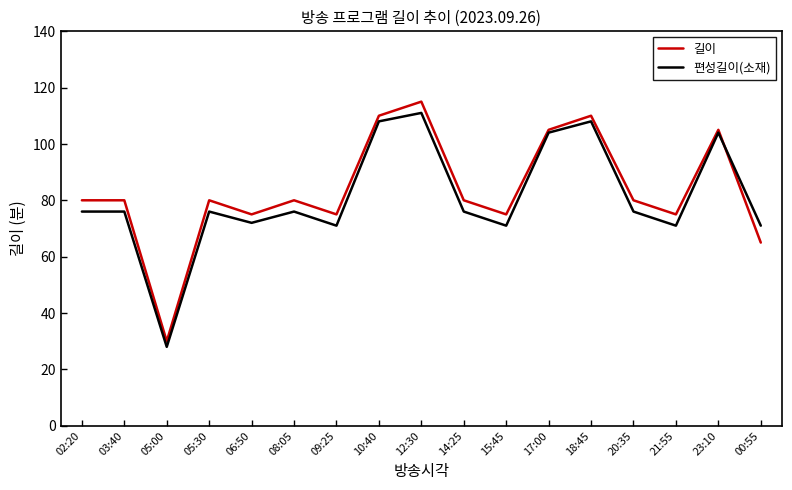

Reading right to left, extract all data points from this chart.

길이: 00:55=65	23:10=105	21:55=75	20:35=80	18:45=110	17:00=105	15:45=75	14:25=80	12:30=115	10:40=110	09:25=75	08:05=80	06:50=75	05:30=80	05:00=30	03:40=80	02:20=80
편성길이(소재): 00:55=71	23:10=104	21:55=71	20:35=76	18:45=108	17:00=104	15:45=71	14:25=76	12:30=111	10:40=108	09:25=71	08:05=76	06:50=72	05:30=76	05:00=28	03:40=76	02:20=76